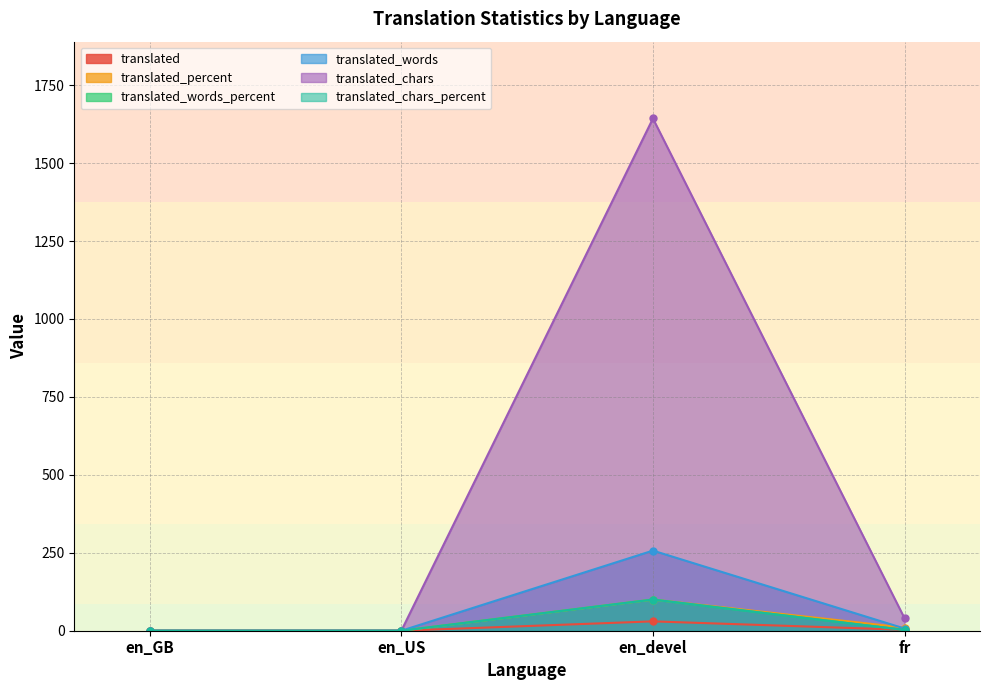

How many lines are shown in the chart?

6